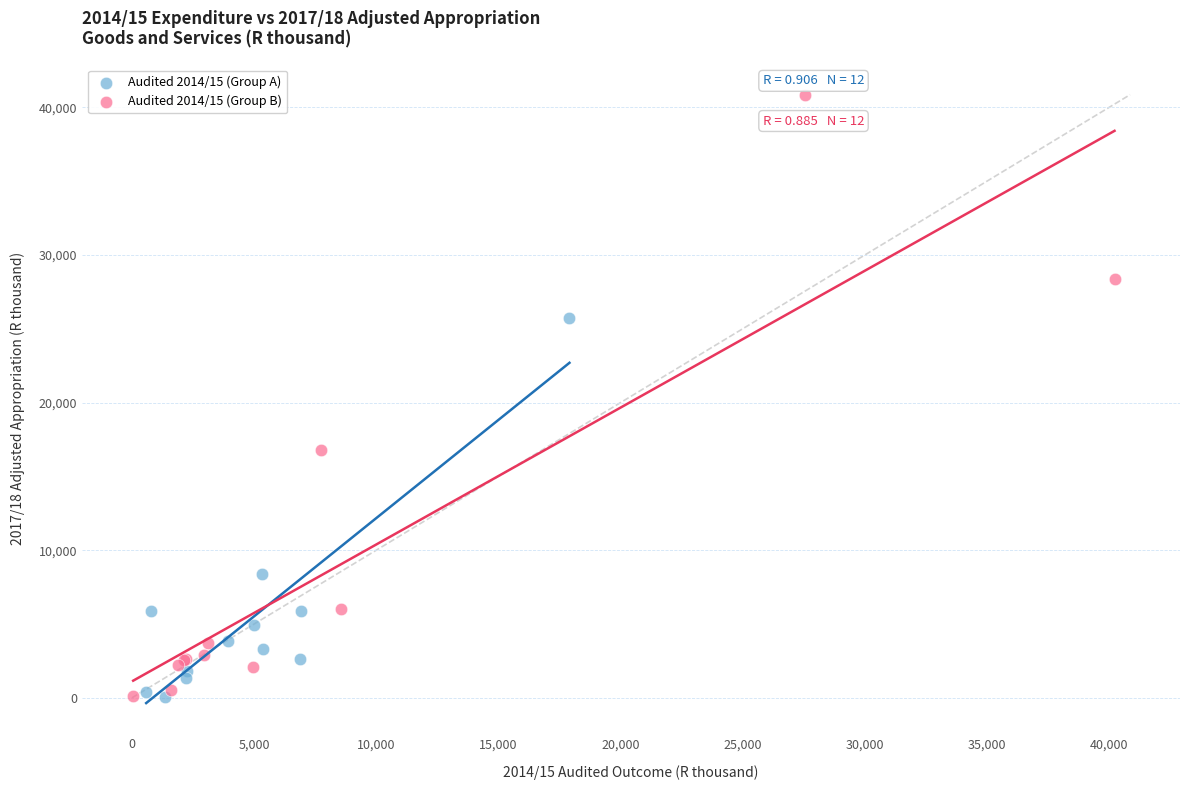

Which series has the largest Y range (max minus min)?

Audited 2014/15 (Group B)